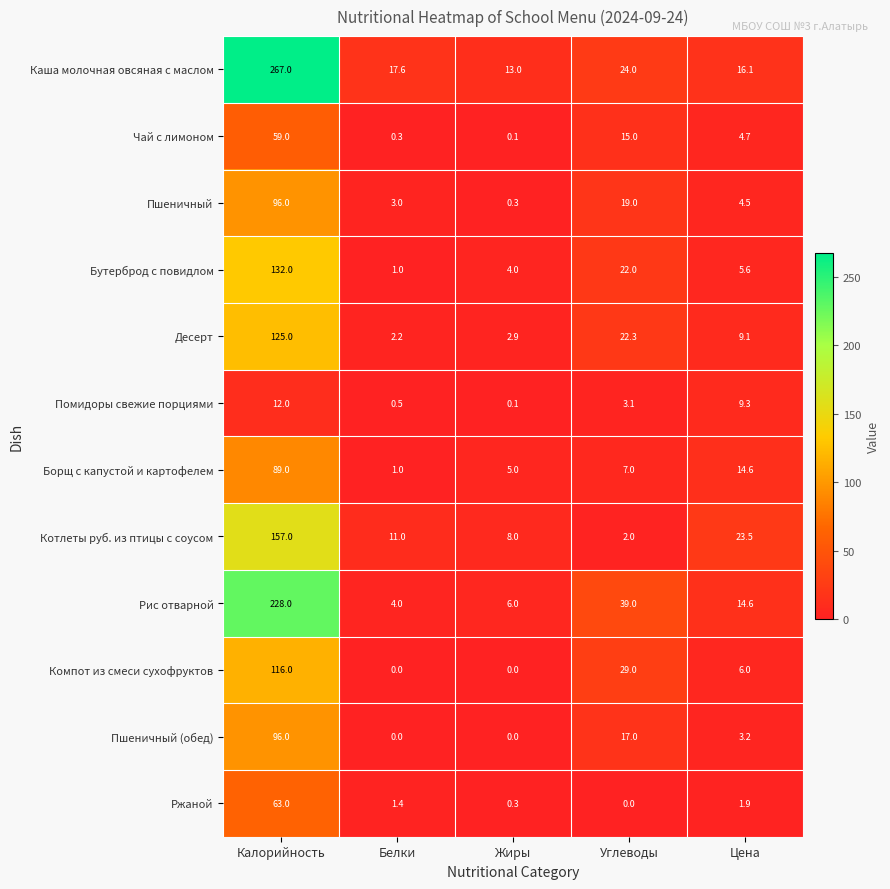

What is the difference between the maximum and minimum values in the Помидоры свежие порциями series?

11.9